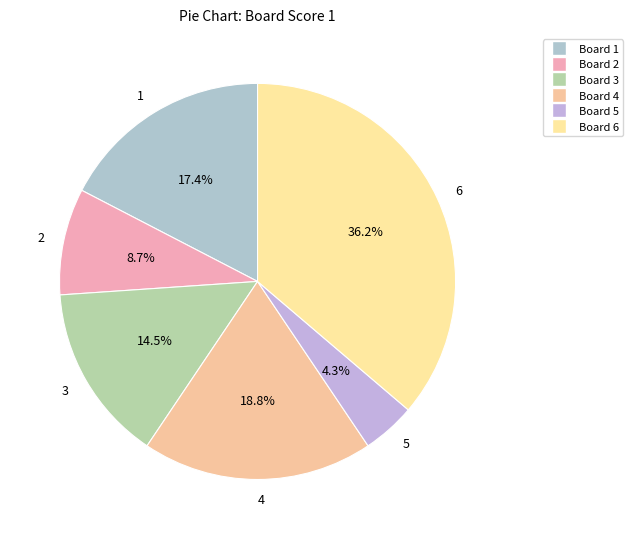

True or false: 5 accounts for 4% of the total.

True